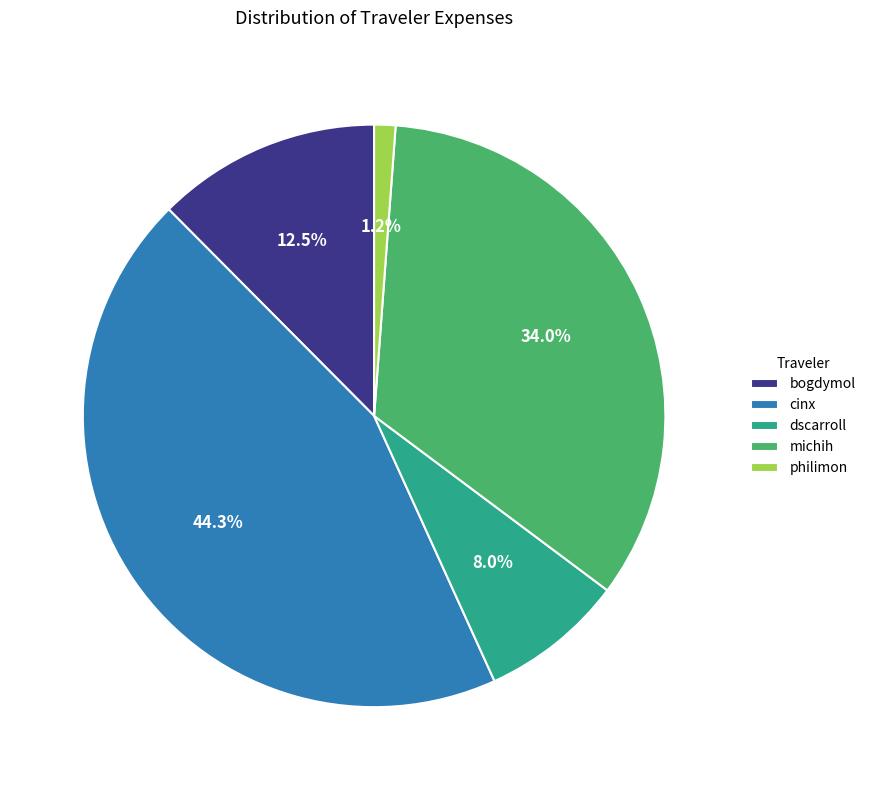

How many slices are in this pie chart?

5